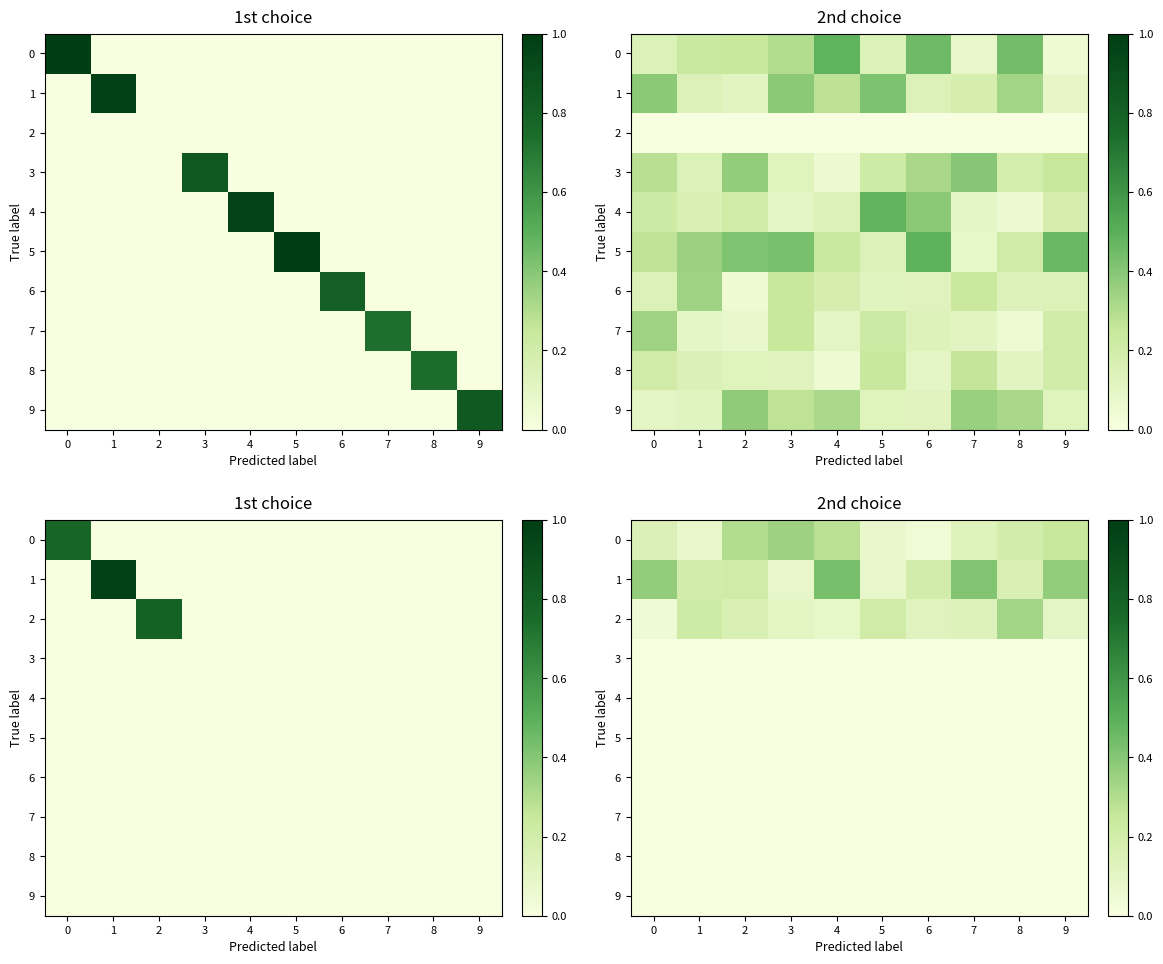

At 2, list the series in order from largest to smallest.

0, 1, 2, 3, 4, 5, 6, 7, 8, 9